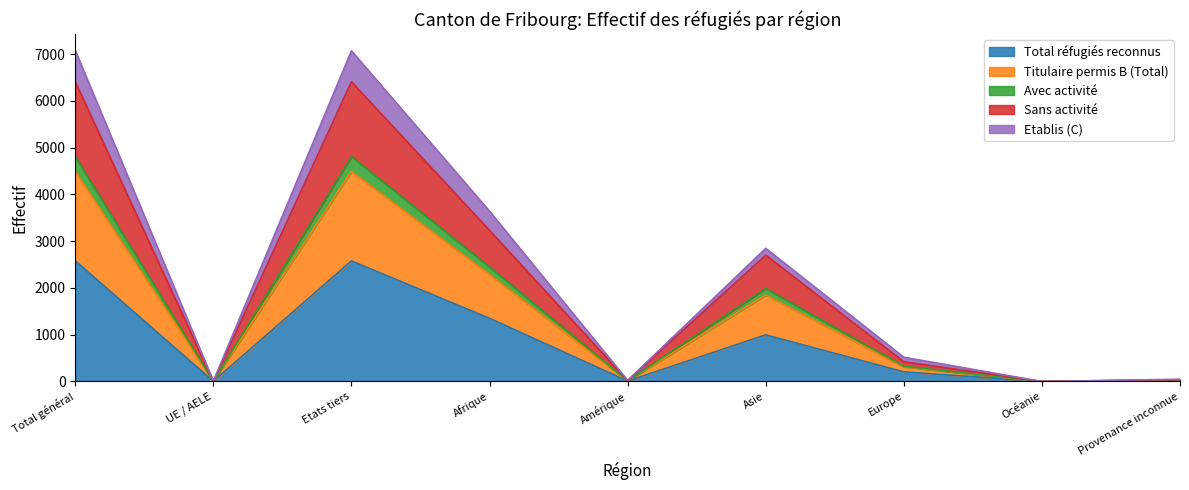

What are all the series names shown in the legend?

Total réfugiés reconnus, Titulaire permis B (Total), Avec activité, Sans activité, Etablis (C)